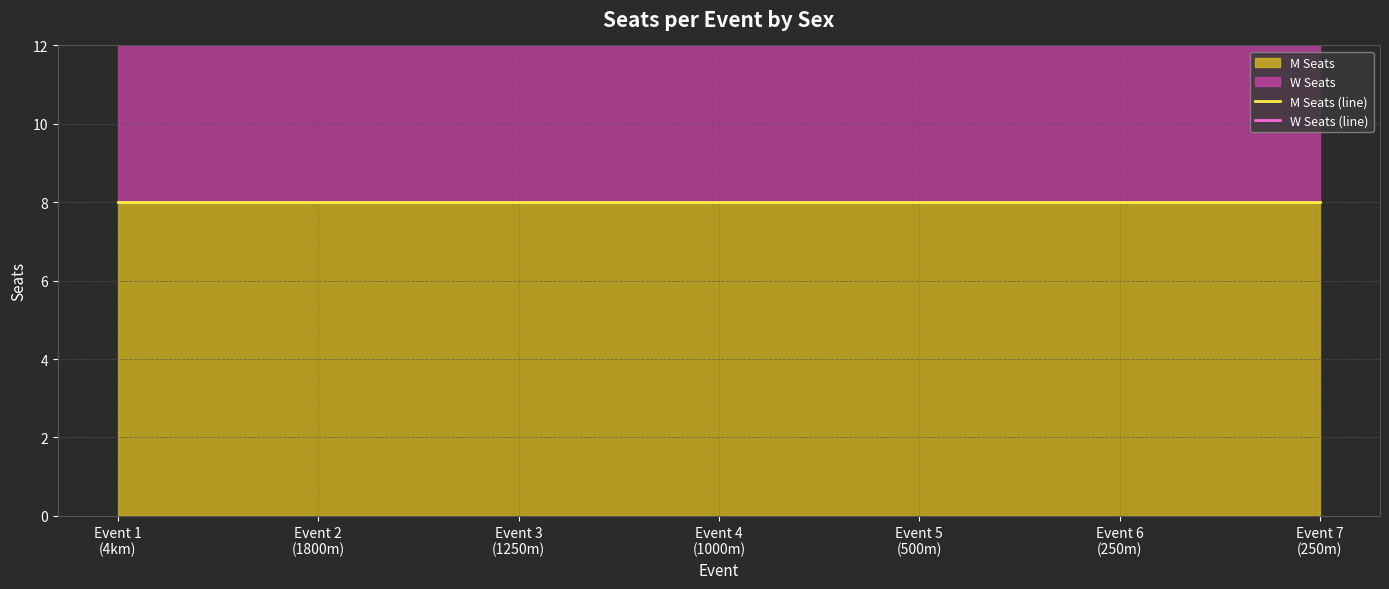

The value of W Seats (line) at Event 4
(1000m) is 16. True or false?

True